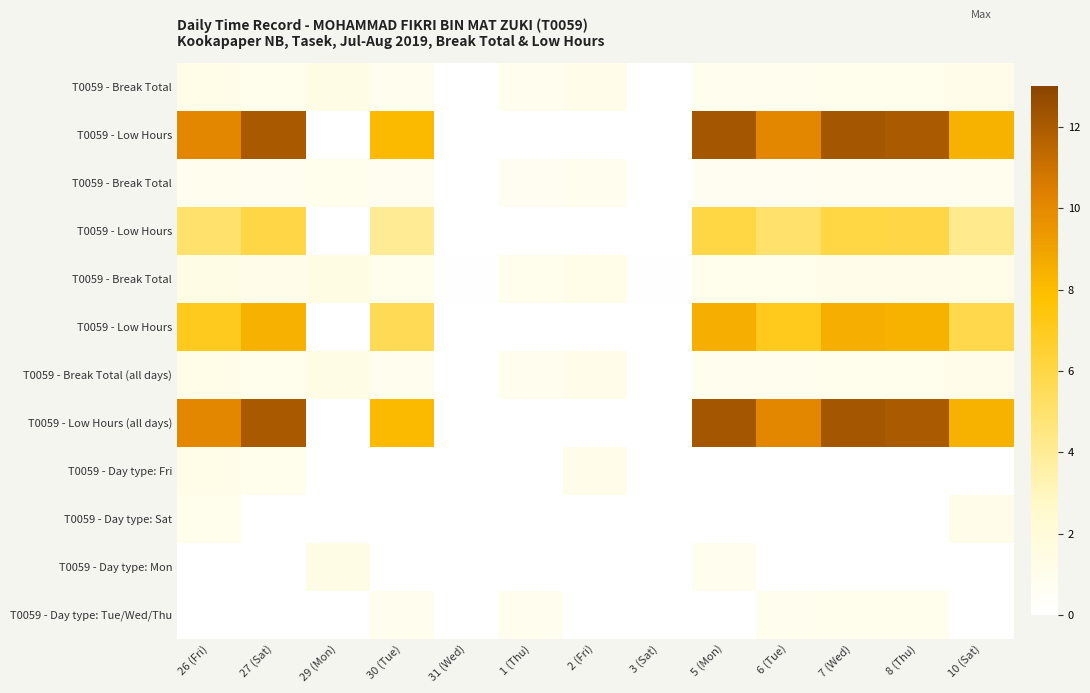

What is the total value across all series at 30 (Tue)?

30.6